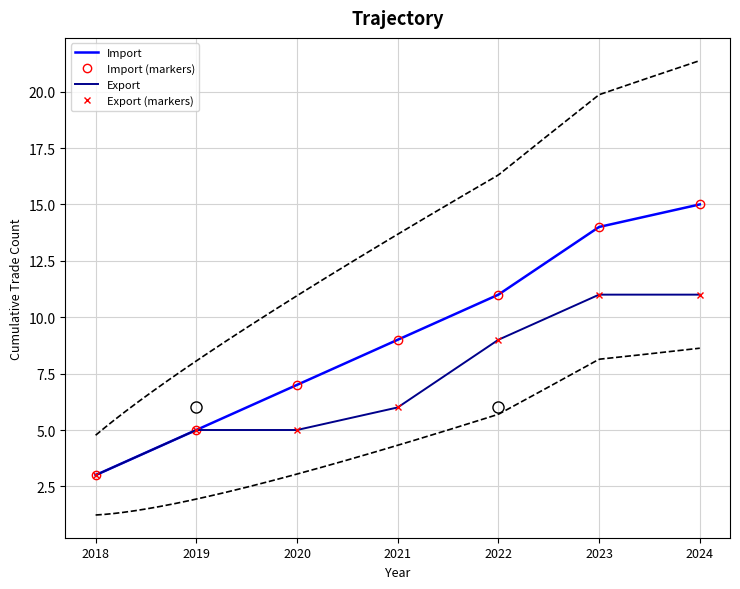

At which category does the chart reach its peak across all series?

2024